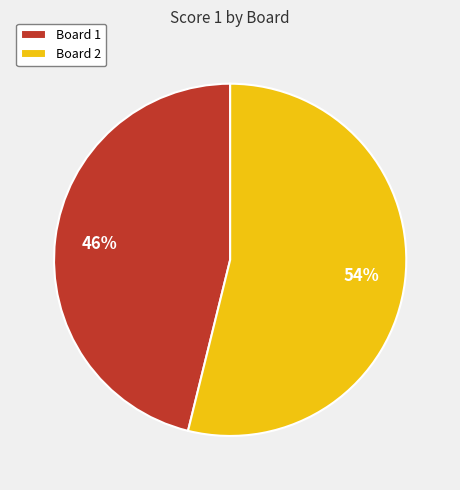

Approximately how many times larger is the value at Board 1 compared to Board 2?

0.9